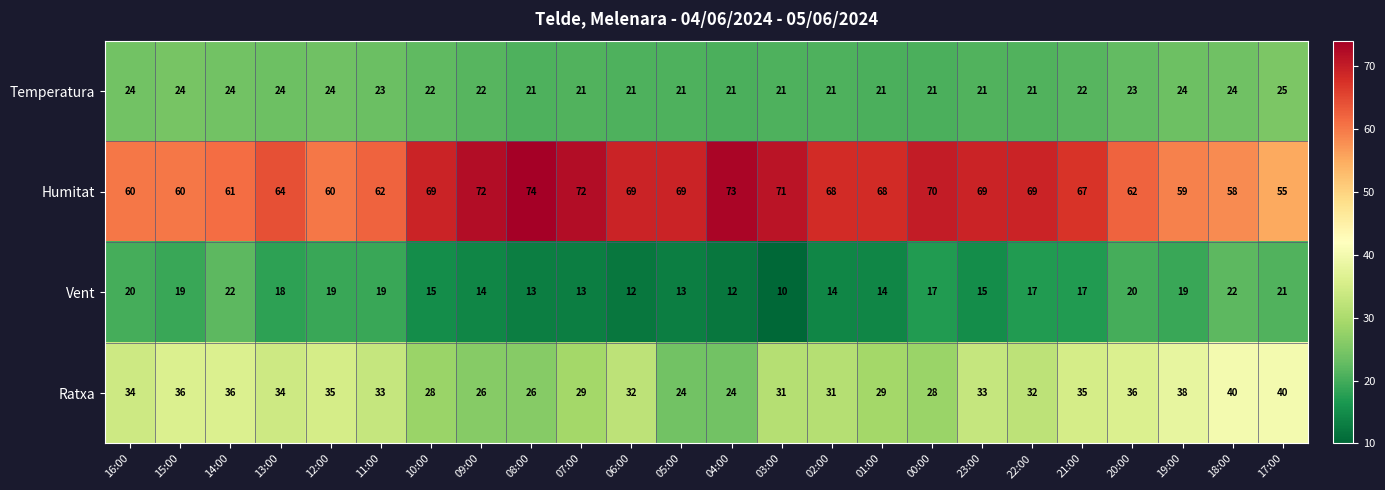

What is the sum of the Ratxa values at 07:00 and 06:00?

61